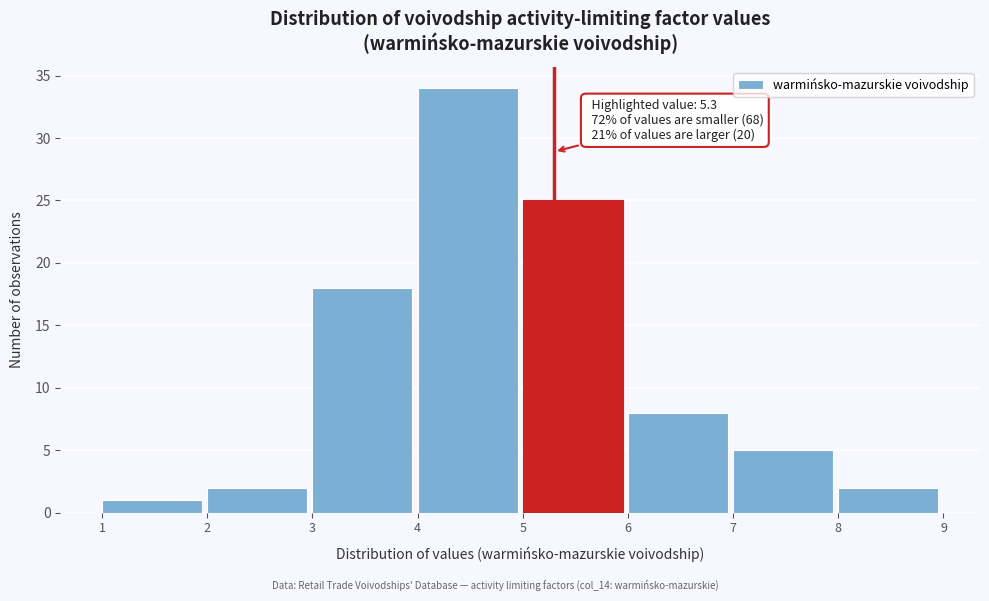

Which range on the x-axis has the tallest bar?

4 to 5